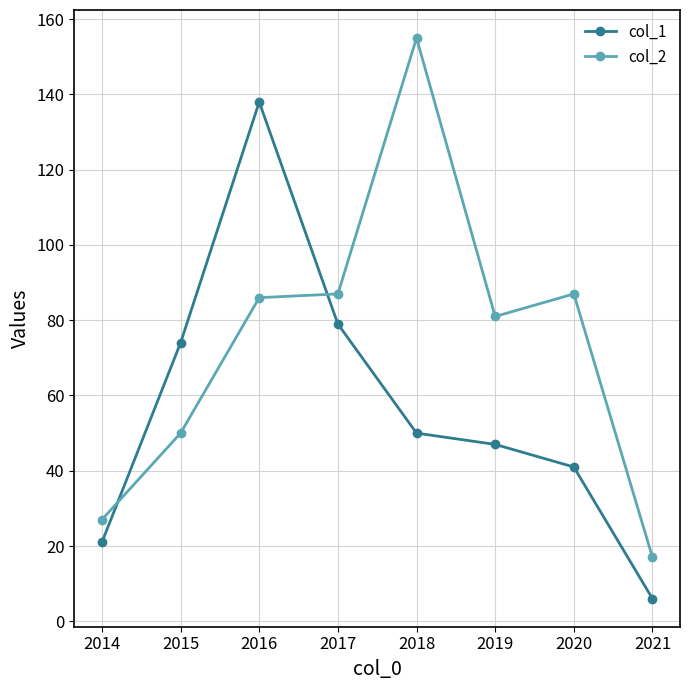

What is the maximum value for col_2?

155